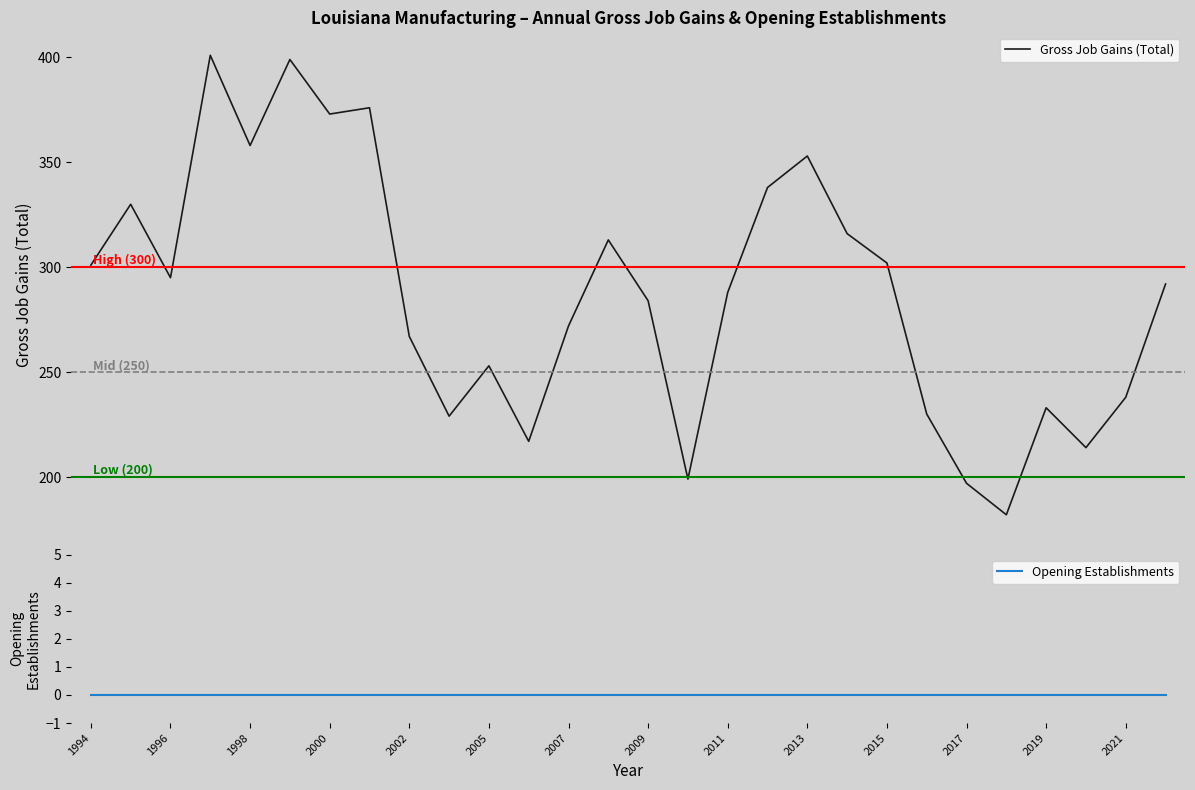

Is this an area chart (filled region under the line)?

No